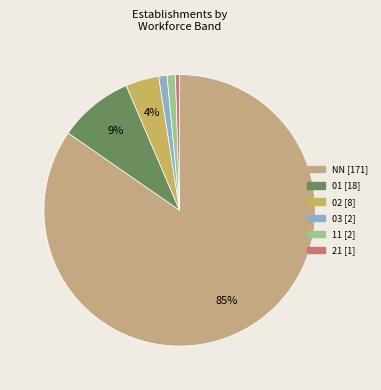

To the nearest percent, what portion does 02 represent?

4%